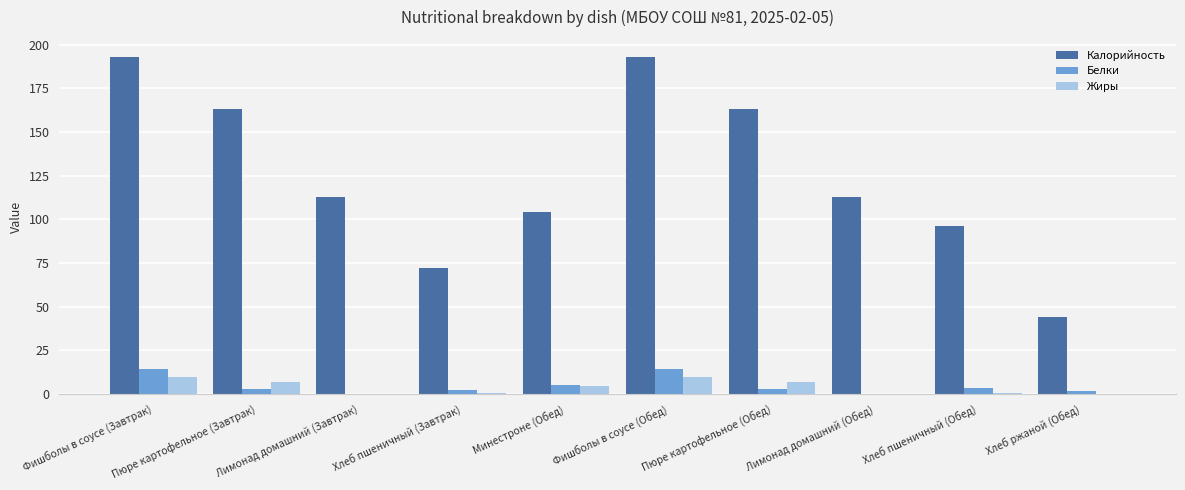

What is the difference between the Калорийность values at Хлеб пшеничный (Обед) and Лимонад домашний (Завтрак)?

17.0